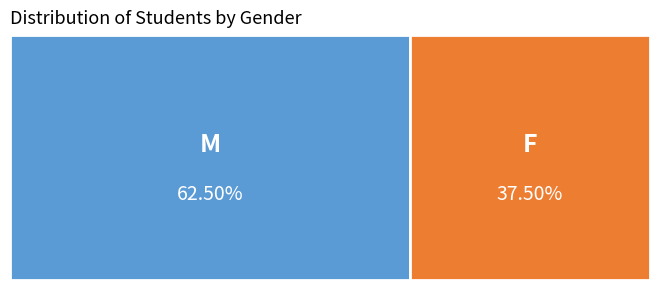

To the nearest percent, what is the difference between the largest and smallest slice percentages?

25%